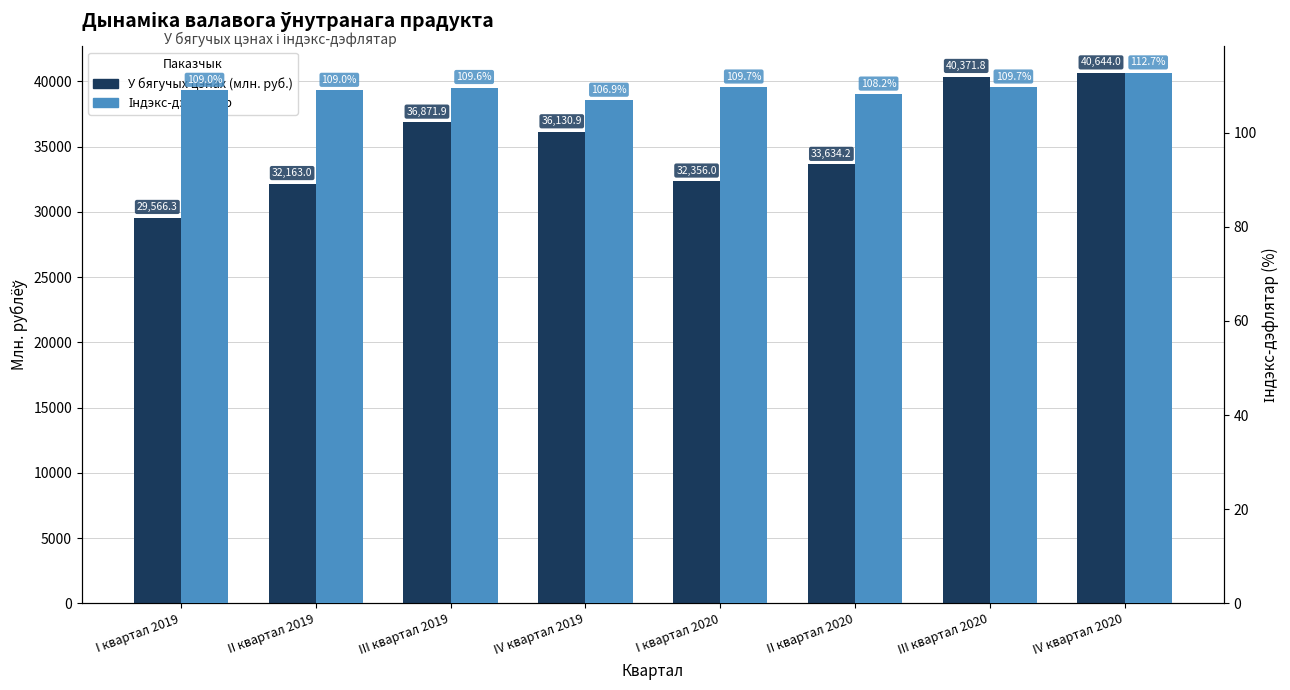

True or false: Індэкс-дэфлятар has a value of 109.7 at III квартал 2020.

True